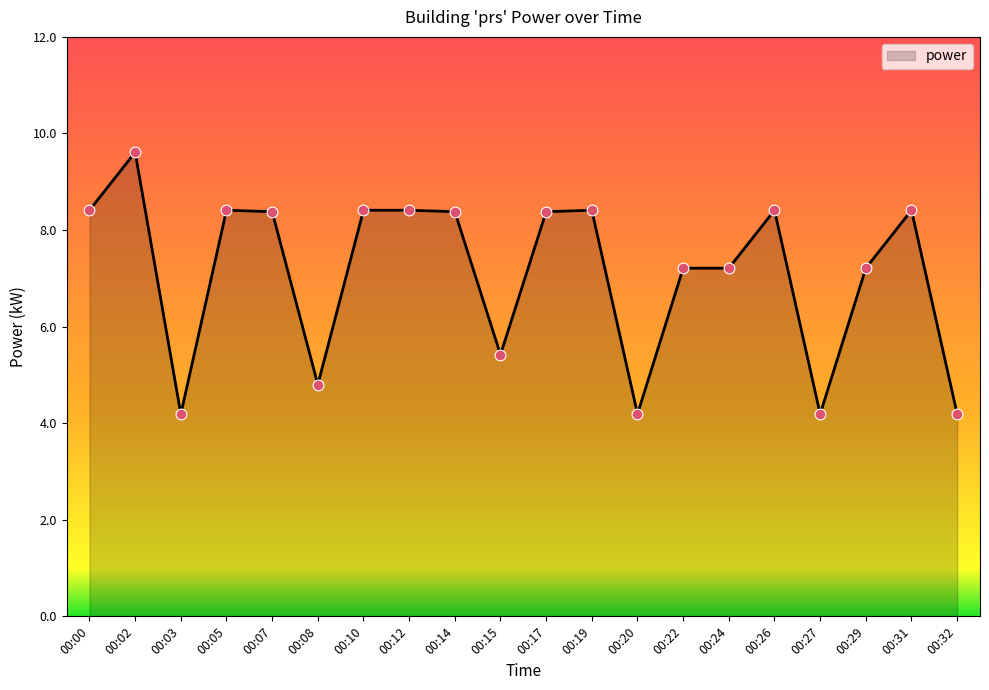

What is the change in value from 00:00 to 00:02?

+1.2